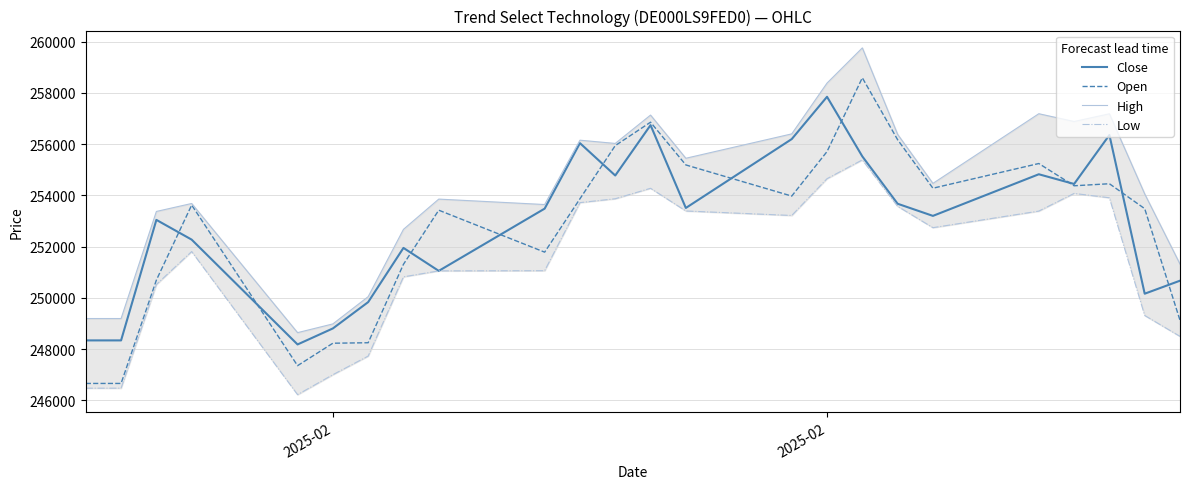

True or false: Close and High intersect in this chart.

False